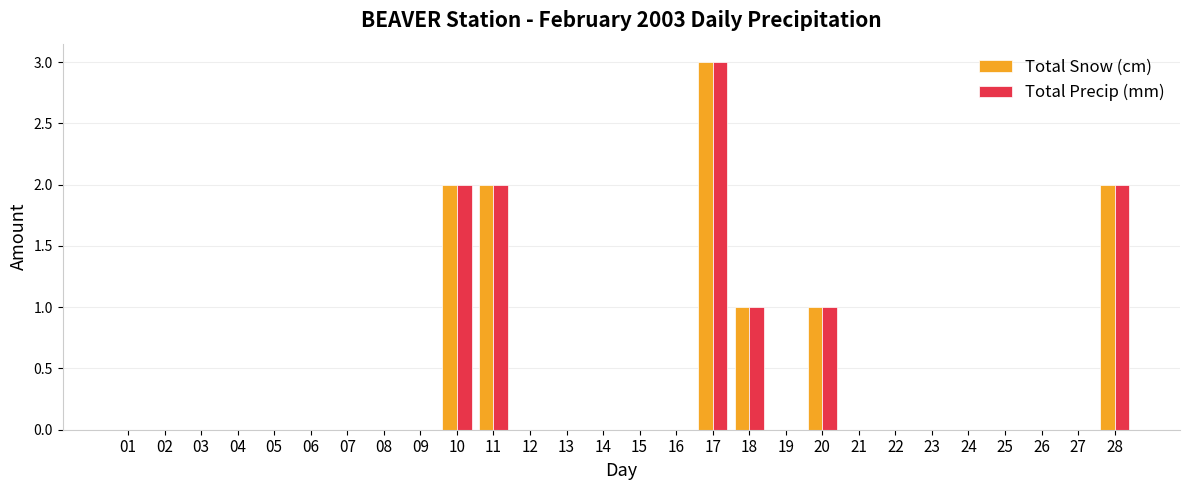

Count the Total Snow (cm) values in the range 0 to 1.

24